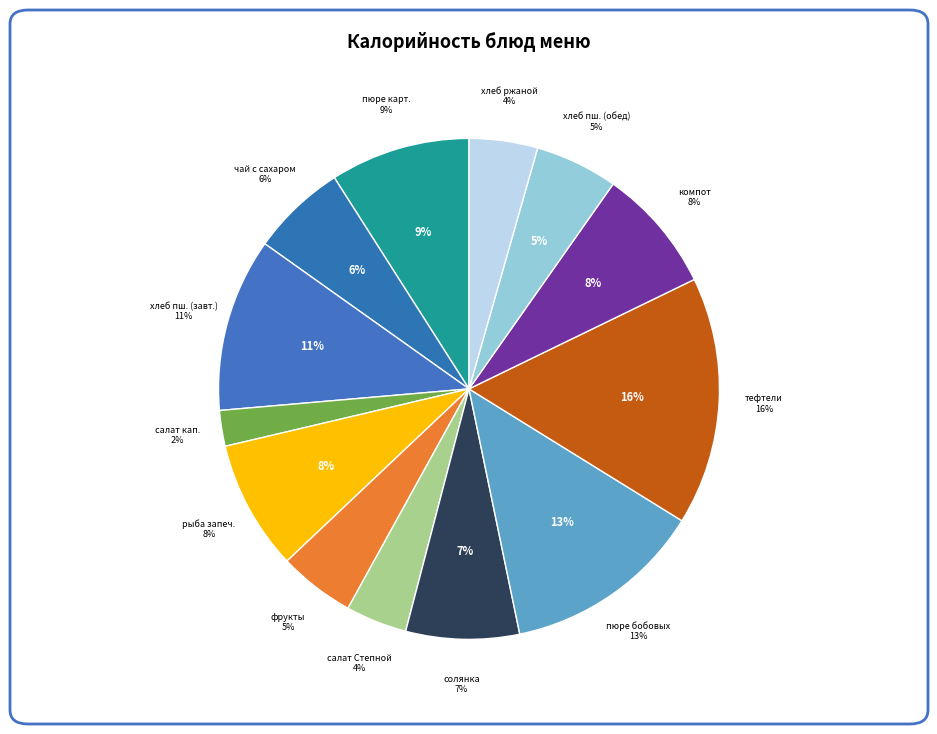

To the nearest percent, what is the difference between the largest and smallest slice percentages?

14%